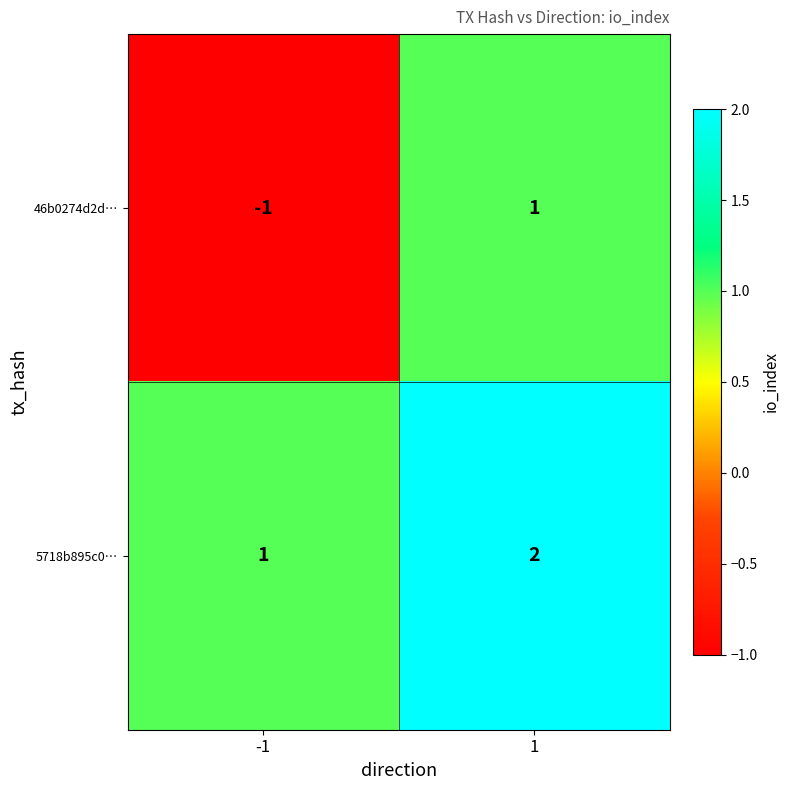

What is the total value across all series at 1?

3